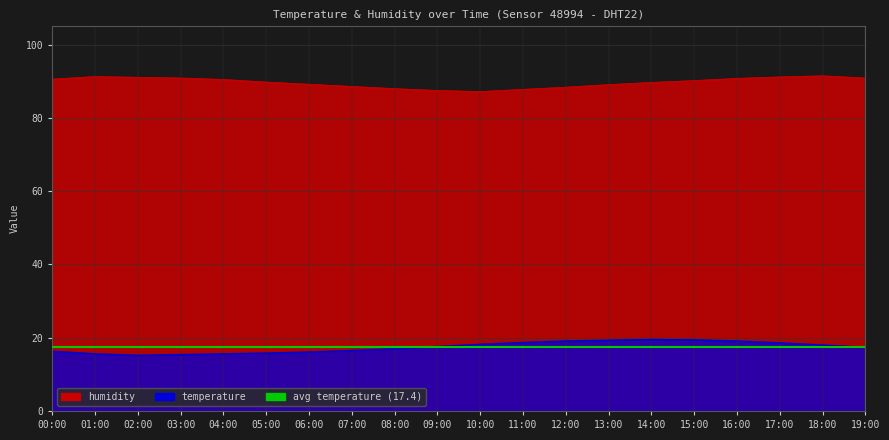

Which series has the largest total across all categories?

humidity